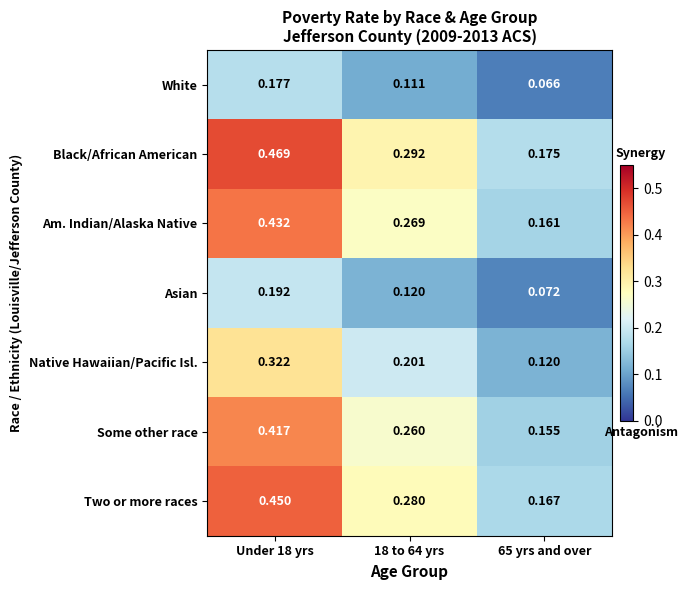

Which series has the widest spread of values?

Black/African American